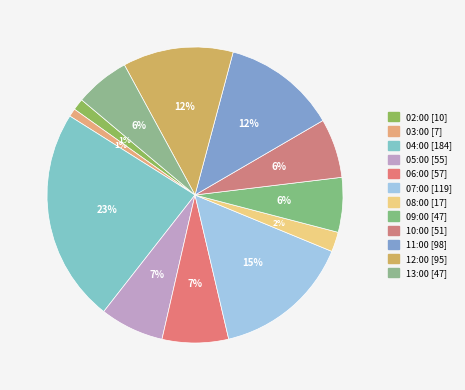

Which has a higher value, 10:00 or 09:00?

10:00